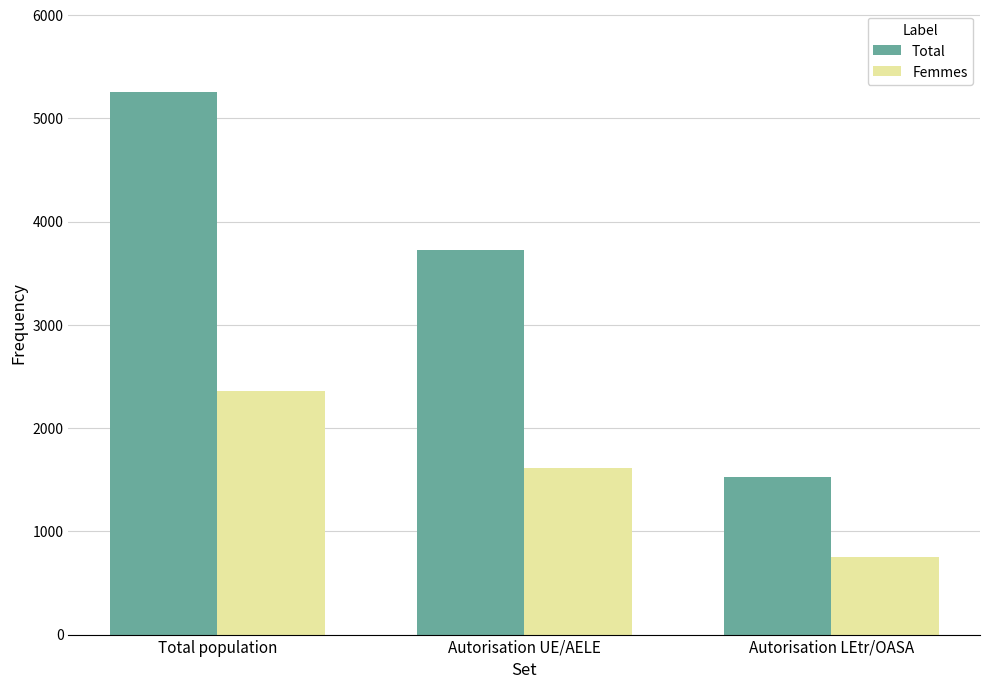

How many Total values are between 1526 and 5254?

3